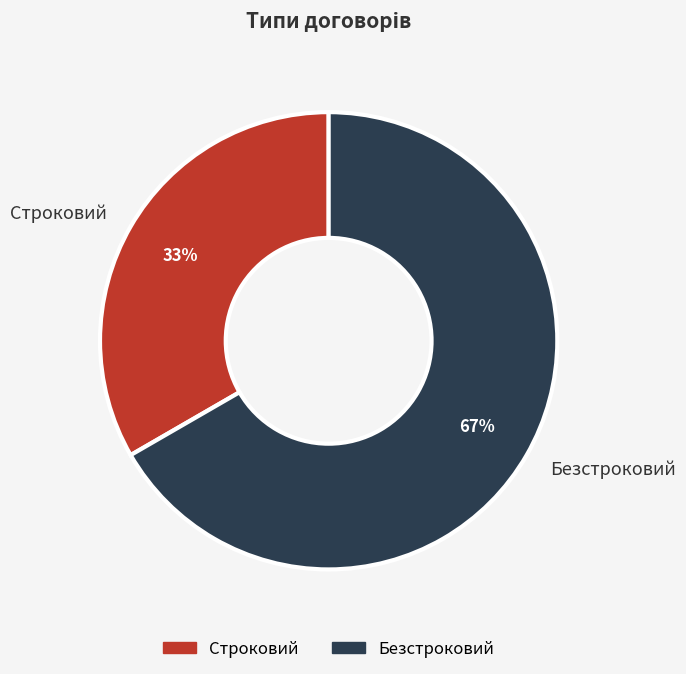

Rank the categories by value from highest to lowest.

Безстроковий, Строковий